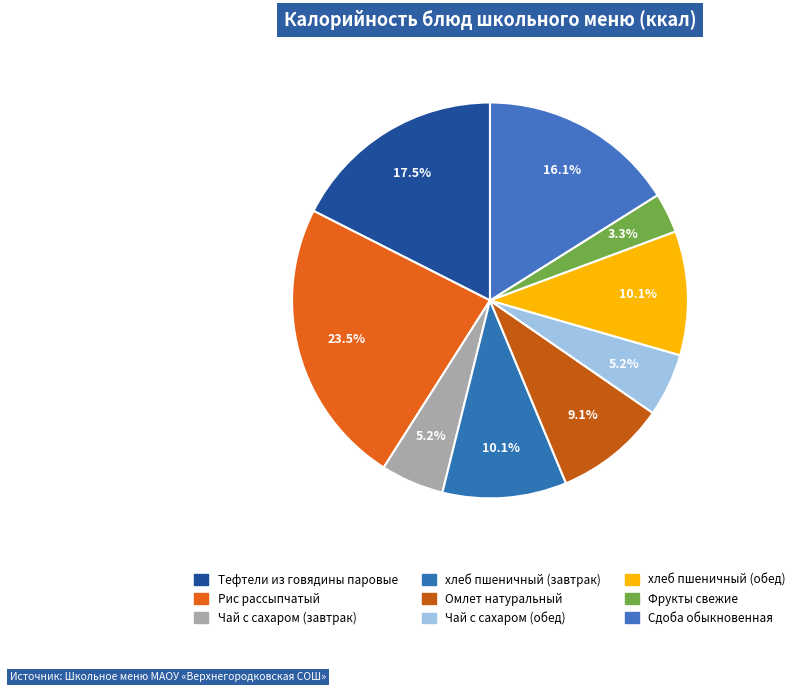

To the nearest percent, what is the combined percentage of Сдоба обыкновенная and Чай с сахаром (обед)?

21%